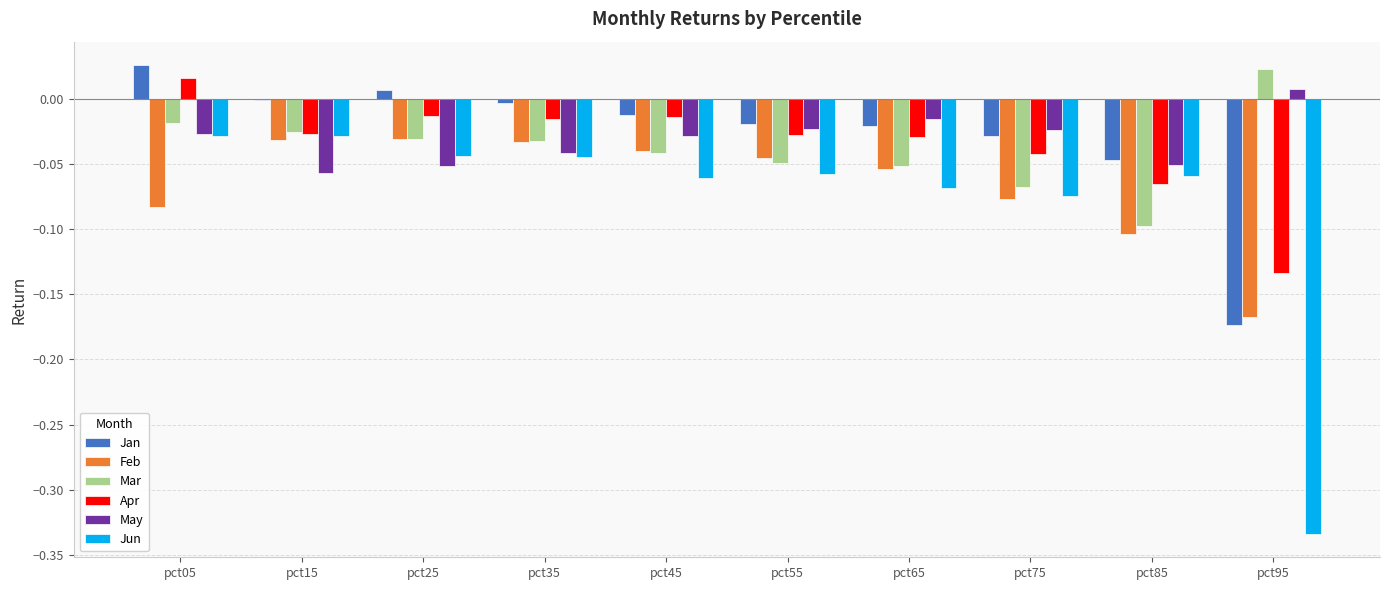

What is the spread (max minus min) of values at pct05?

0.1